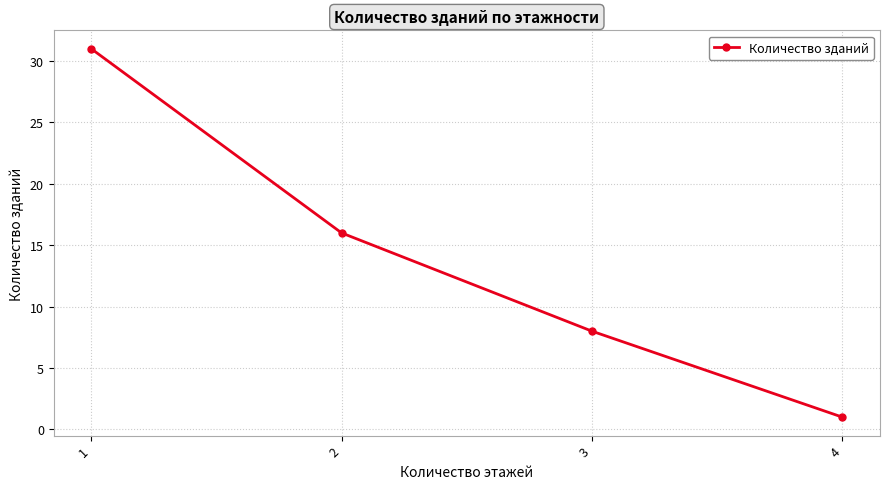

True or false: there are more than 2 points higher than both neighbors.

False